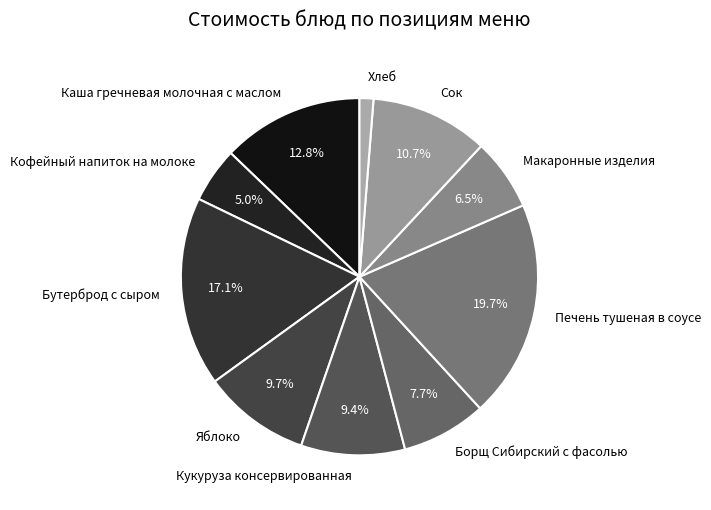

Do Сок and Кукуруза консервированная together represent more than half of the pie?

No